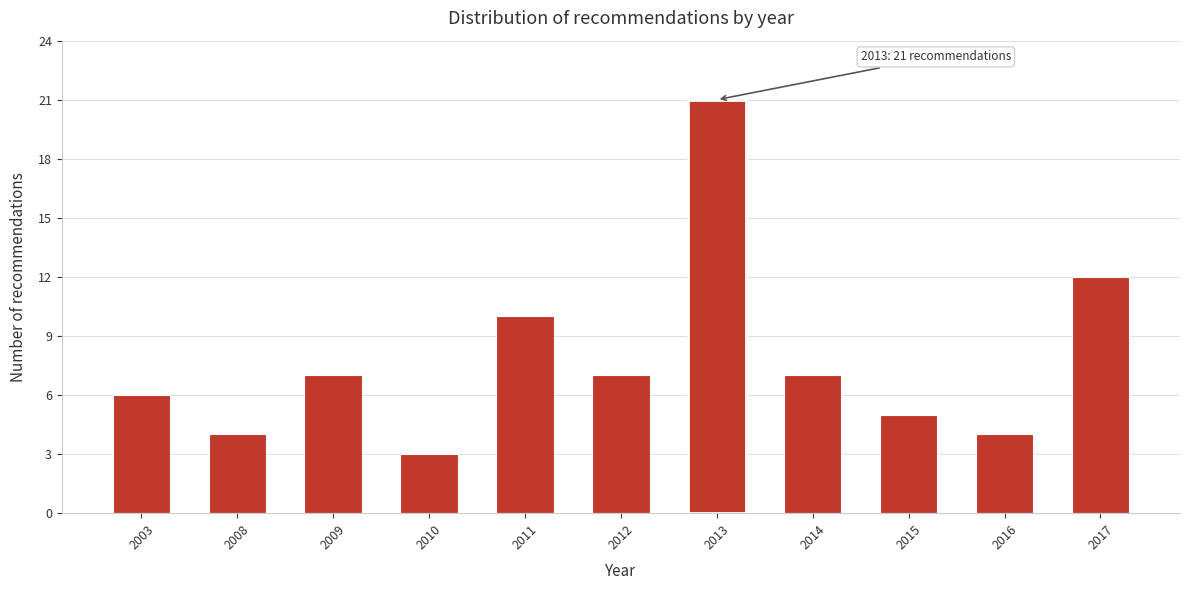

Reading left to right, list all the values displayed in this chart.

2003=6	2008=4	2009=7	2010=3	2011=10	2012=7	2013=21	2014=7	2015=5	2016=4	2017=12